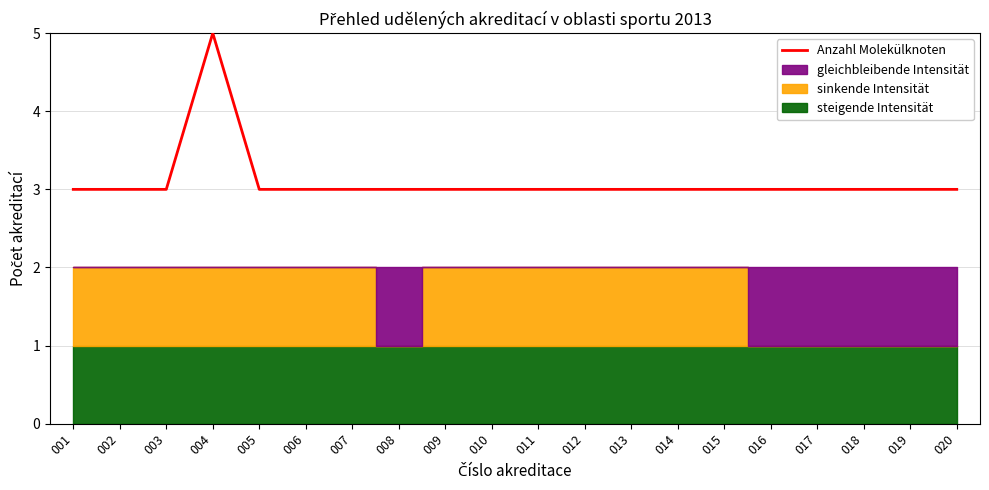

What is the value of the 15th point from the left?

3